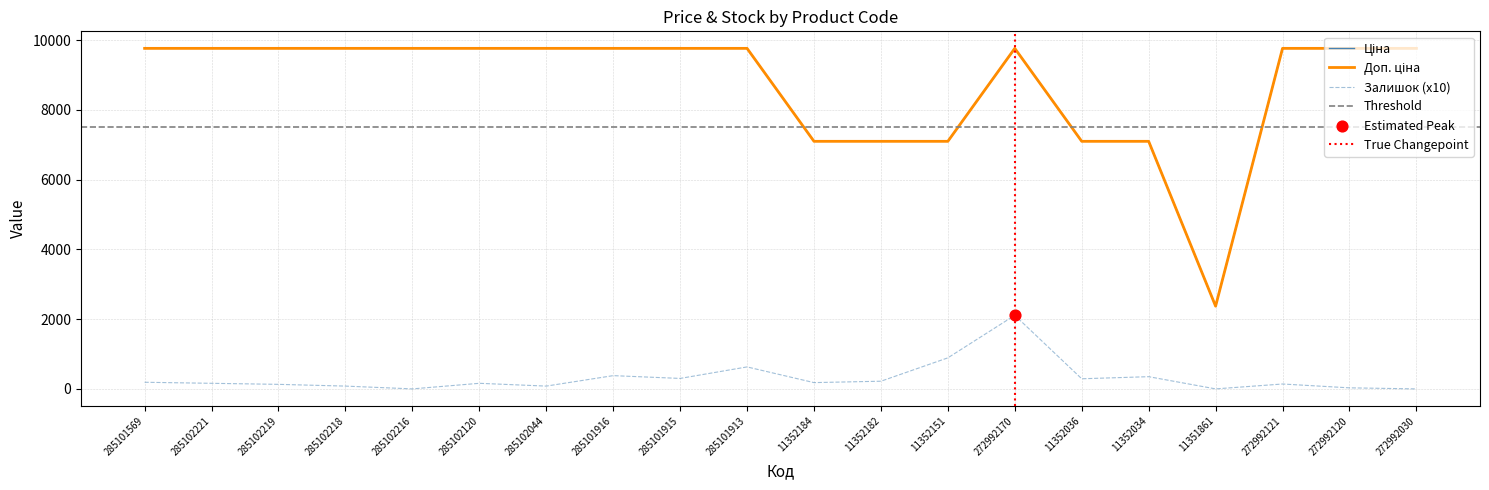

What is the total value across all series at 285102120?

19688.8